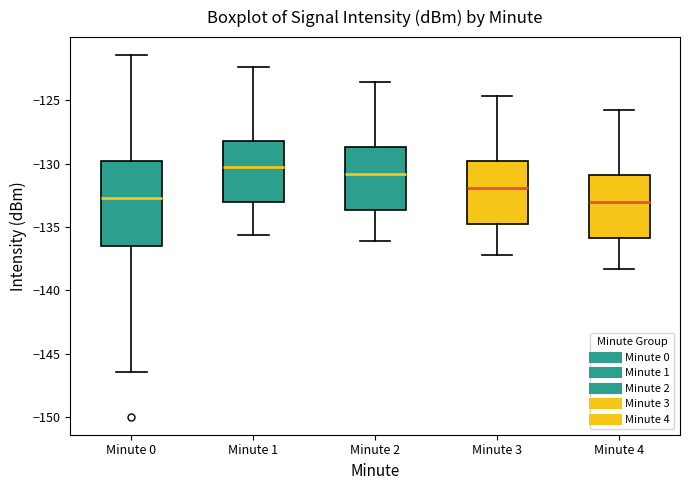

Reading left to right, read every box against the y-axis: the position of its median line, the range the box covers, and the ends of its whiskers. The values are not printed on the chart, so give them approximately, as read against the axis.

Minute 0: median -132.5, box -136.5 to -130.0, whiskers -146.5 to -121.5
Minute 1: median -130.5, box -133.0 to -128.0, whiskers -135.5 to -122.5
Minute 2: median -131.0, box -133.5 to -128.5, whiskers -136.0 to -123.5
Minute 3: median -132.0, box -134.5 to -130.0, whiskers -137.0 to -124.5
Minute 4: median -133.0, box -136.0 to -131.0, whiskers -138.5 to -126.0